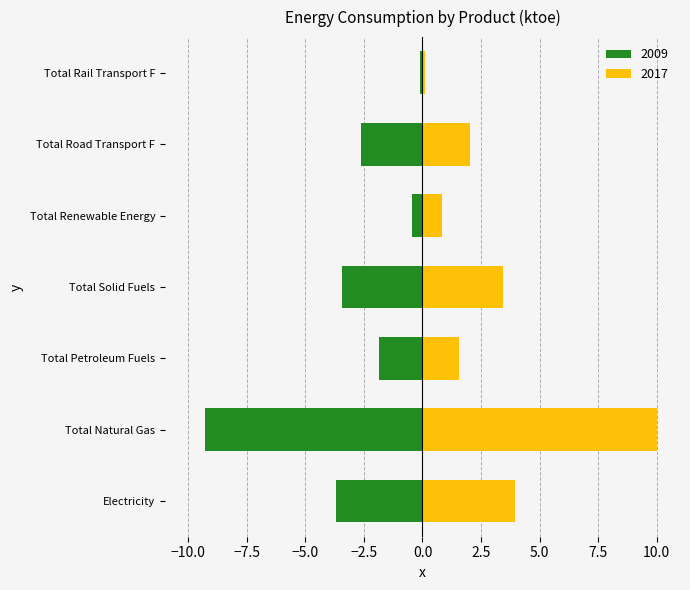

Rank the series by their maximum value, from lowest to highest.

2009, 2017